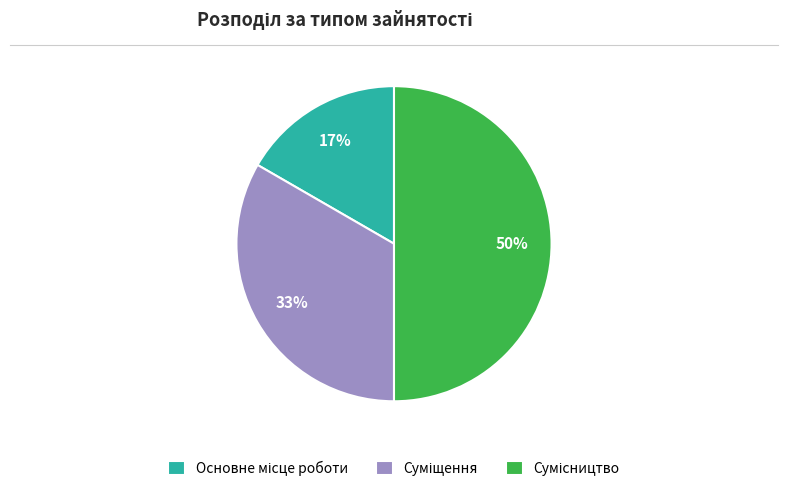

To the nearest percent, what is the difference between the largest and smallest slice percentages?

33%